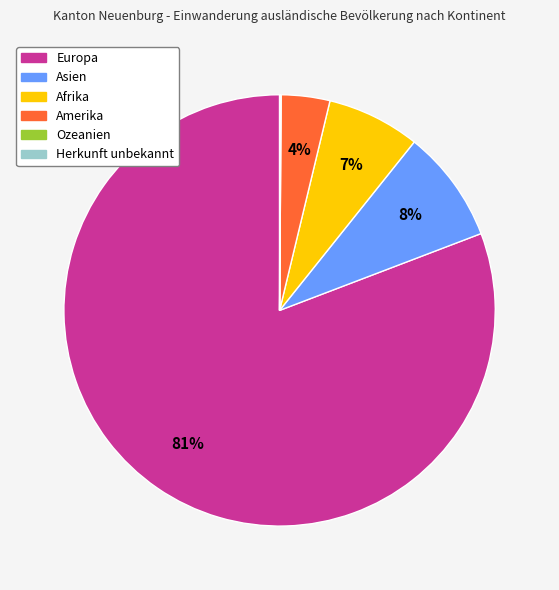

The Afrika slice represents 1% of the pie. True or false?

False